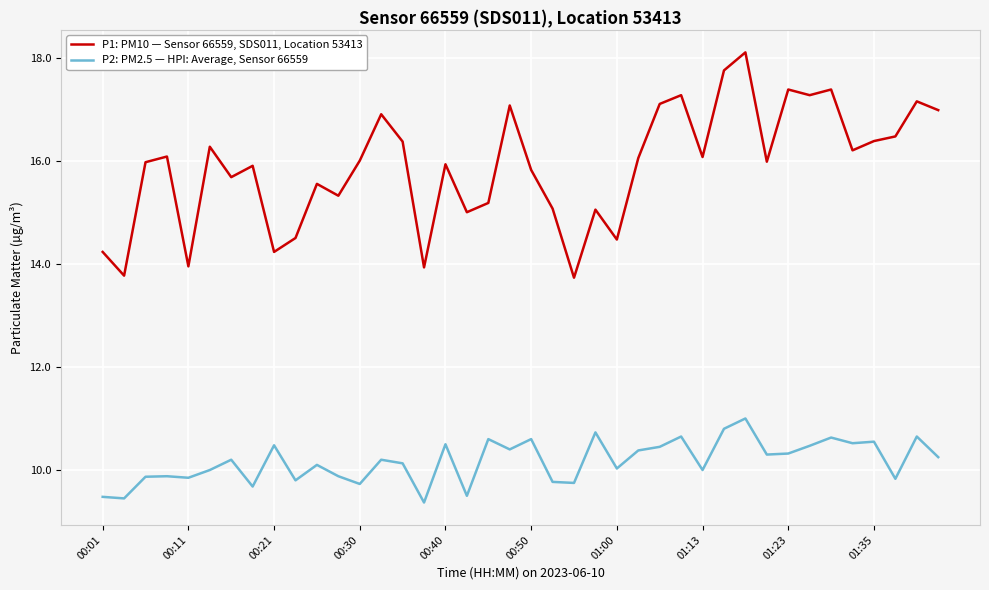

Rank the series by their maximum value, from highest to lowest.

P1: PM10 — Sensor 66559, SDS011, Location 53413, P2: PM2.5 — HPI: Average, Sensor 66559